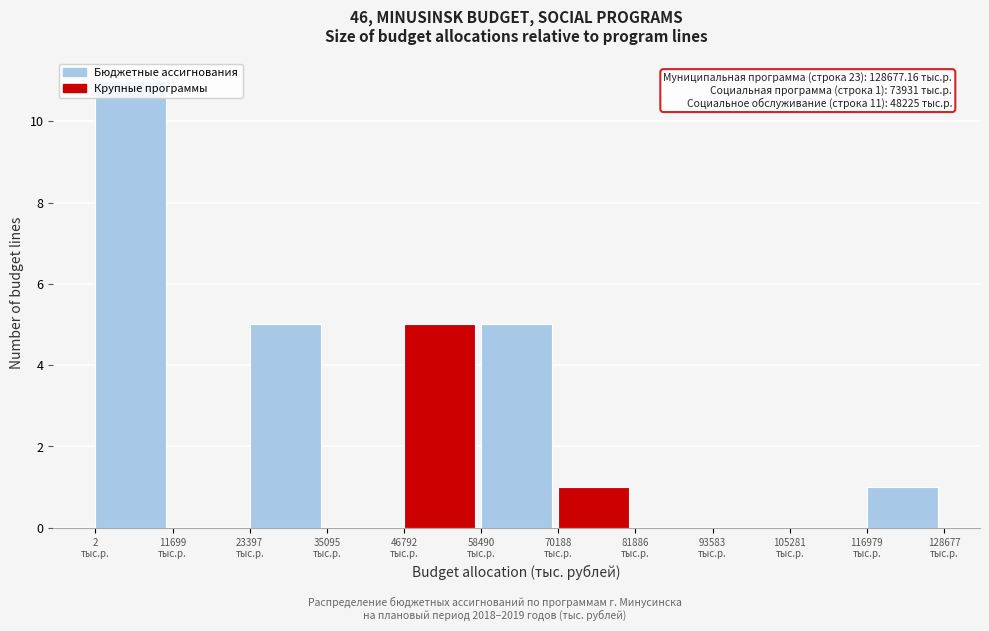

Which range on the x-axis has the tallest bar?

0 to 12000